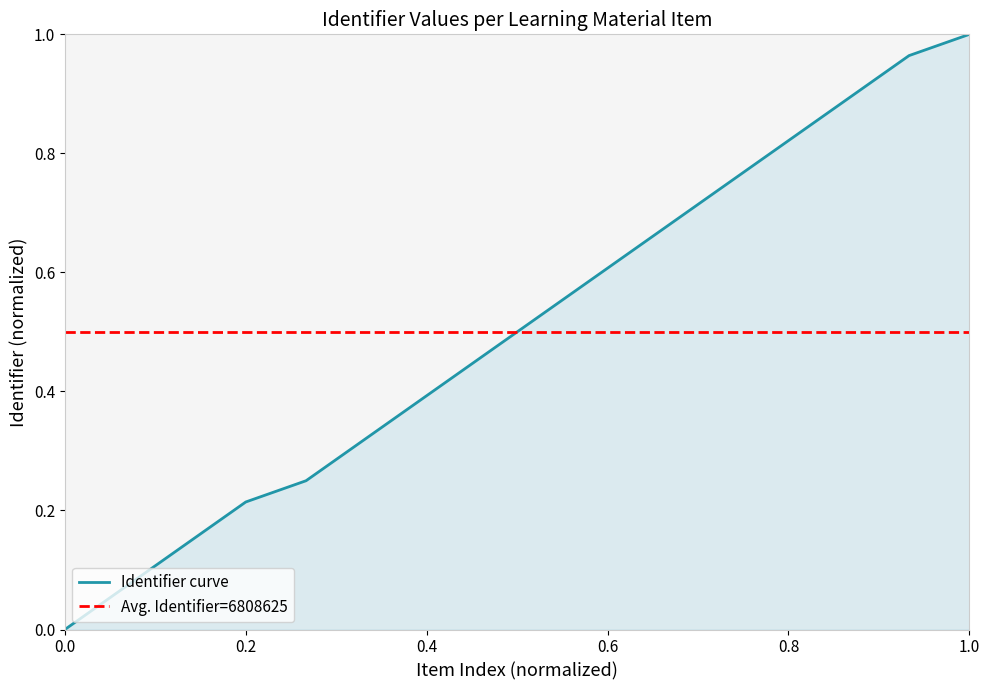

What is the average value?

0.5